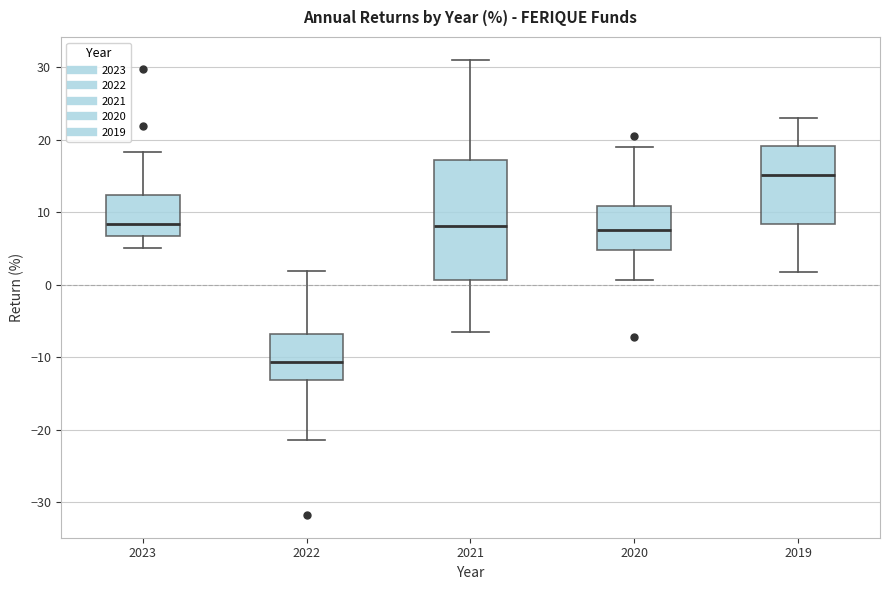

Reading left to right, read every box against the y-axis: the position of its median line, the range the box covers, and the ends of its whiskers. The values are not printed on the chart, so give them approximately, as read against the axis.

2023: median 8, box 7 to 12, whiskers 5 to 18
2022: median -11, box -13 to -7, whiskers -21 to 2
2021: median 8, box 1 to 17, whiskers -6 to 31
2020: median 7, box 5 to 11, whiskers 1 to 19
2019: median 15, box 8 to 19, whiskers 2 to 23